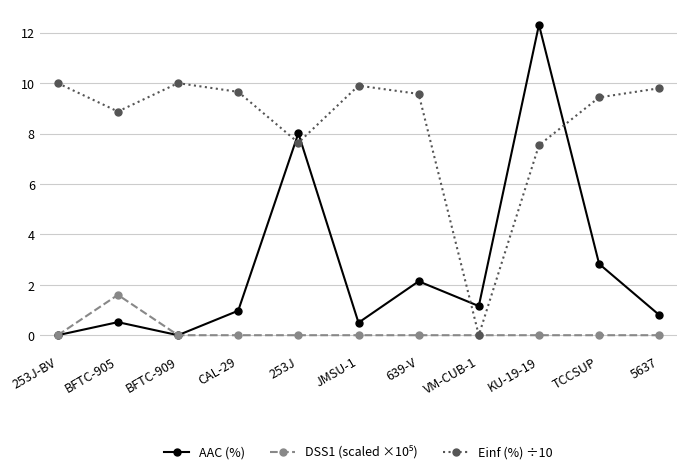

Which category has the highest value across all series?

KU-19-19